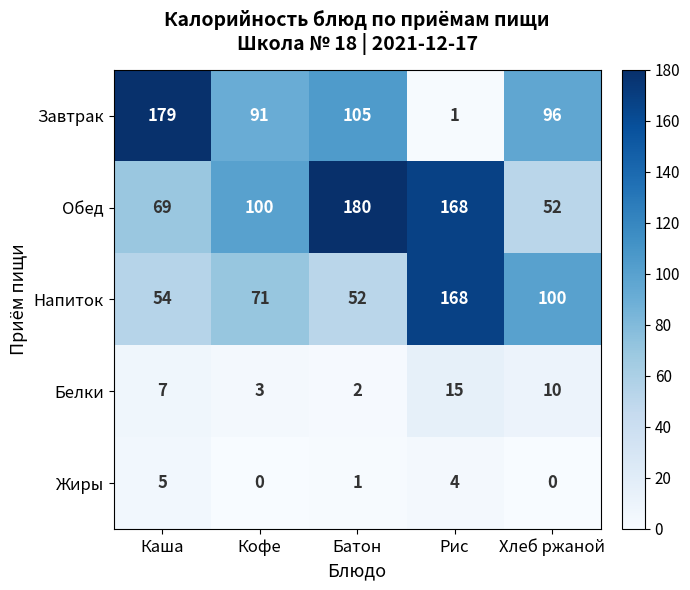

Rank the series at Батон from highest to lowest value.

Обед, Завтрак, Напиток, Белки, Жиры